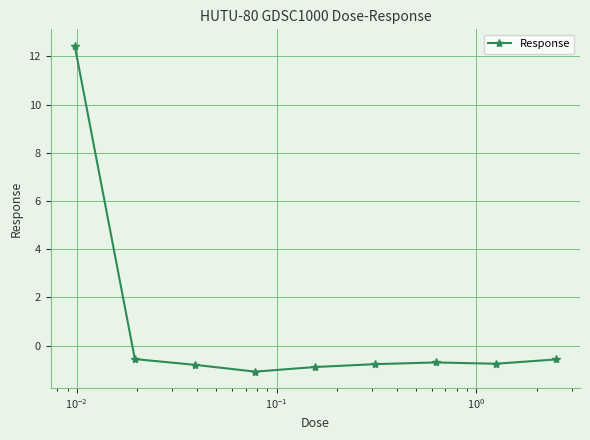

What is the value of the 6th point from the left?

-0.8